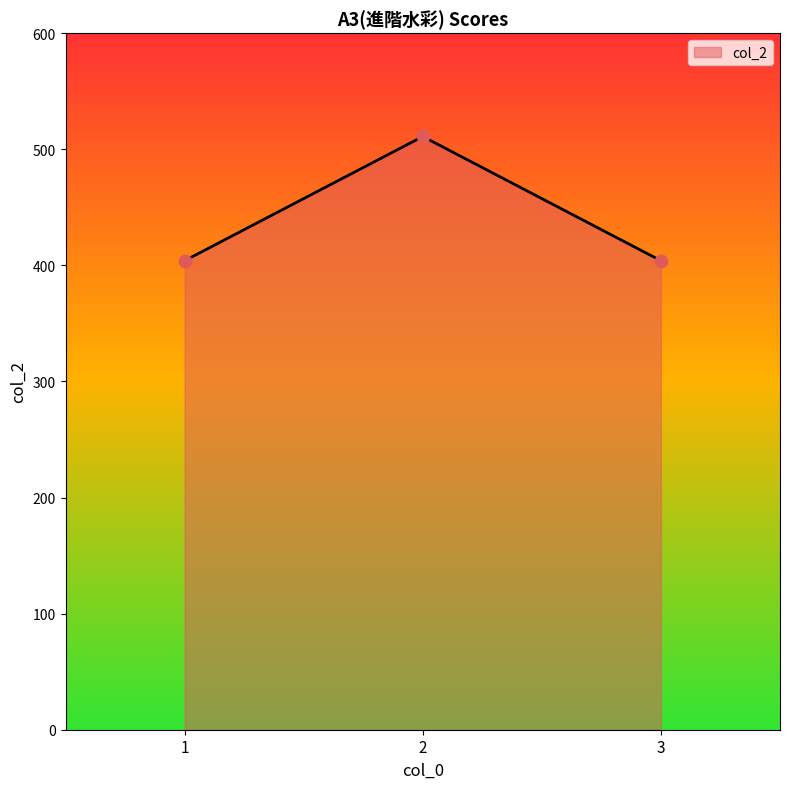

What is the change in value from 2 to 3?

-107